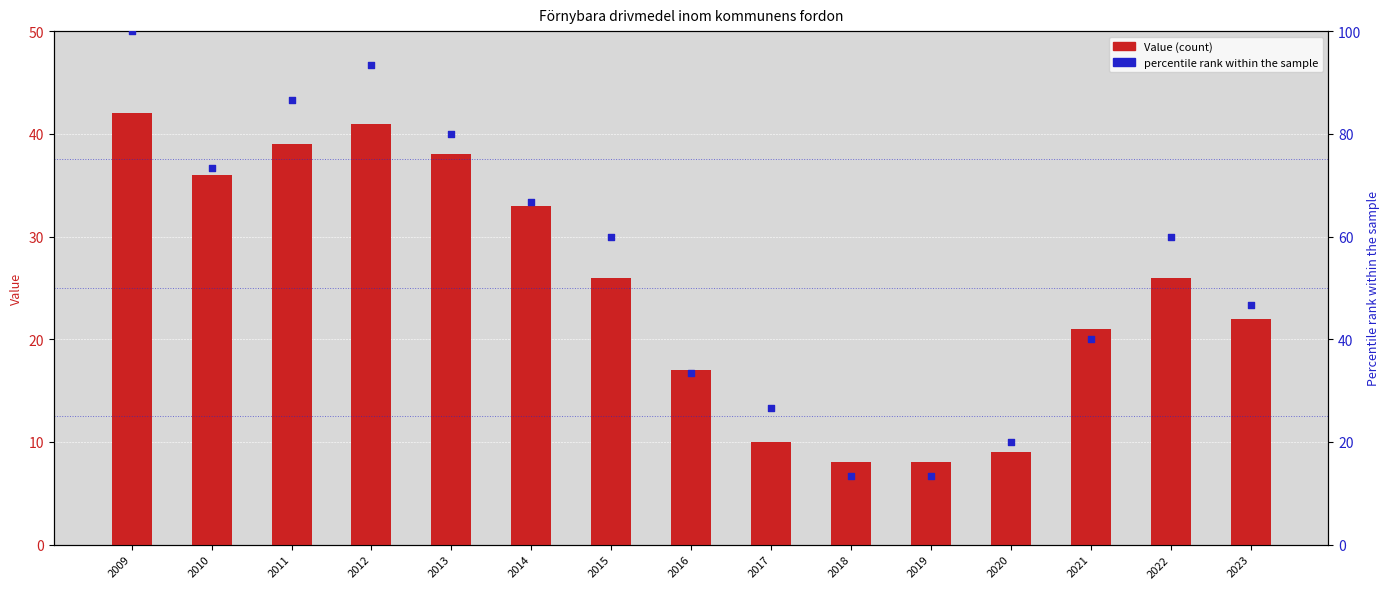

What is the total value across all series at 2020?

29.0